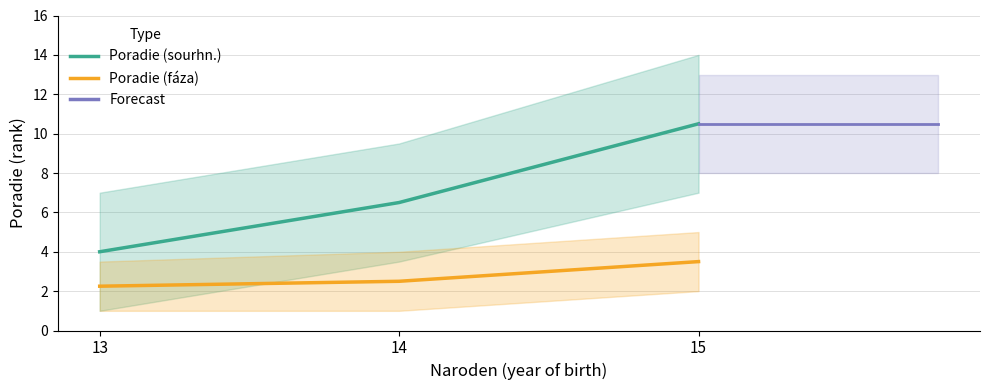

List the series in order of their overall mean, lowest first.

Poradie (fáza), Poradie (sourhn.)